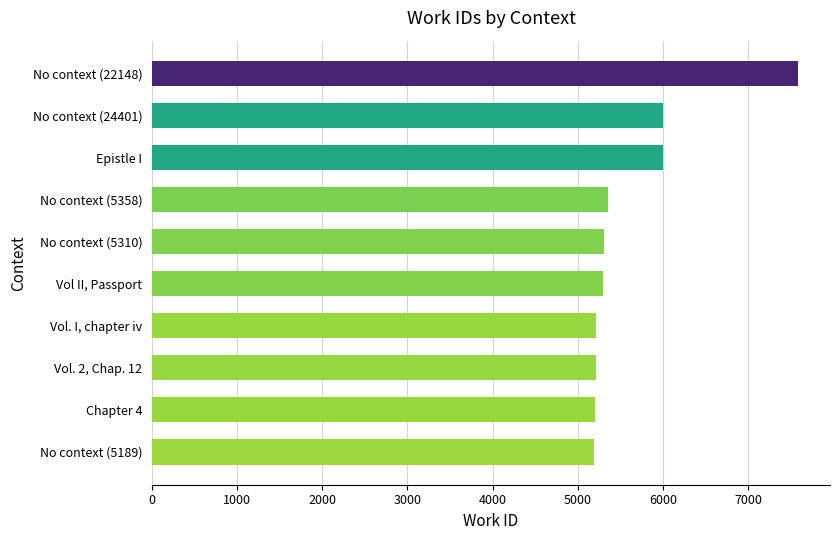

Is it true that the value at No context (5310) is 3154?

False